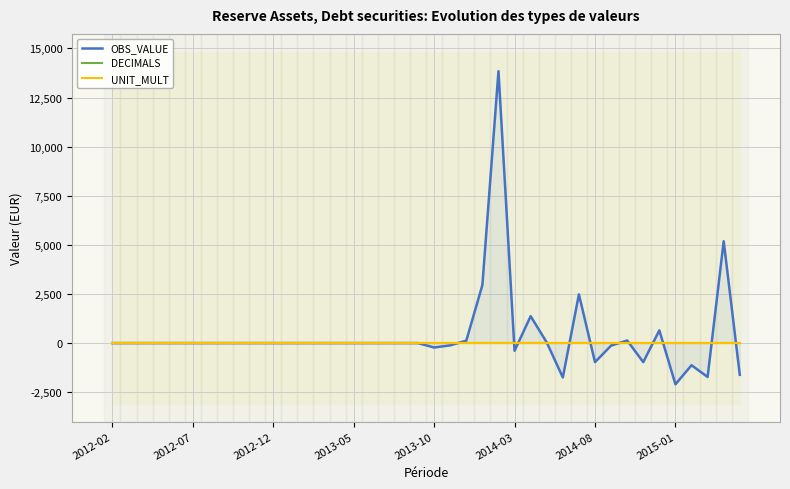

What is the sum of the UNIT_MULT values at 2013-10 and 12?

12.0